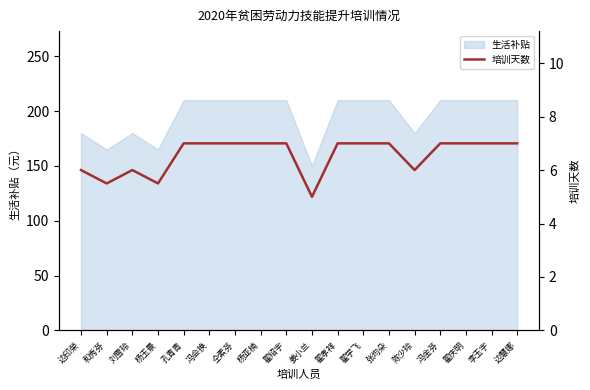

What is the sum of all values?

118.0